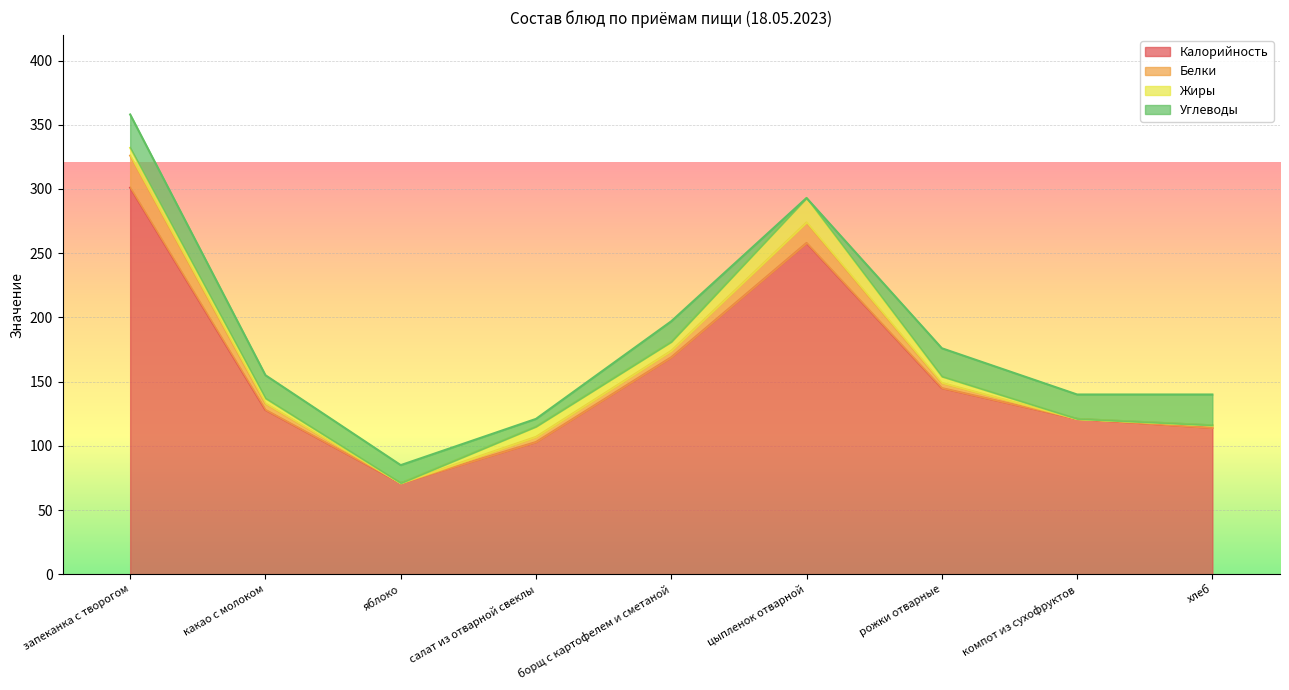

True or false: Жиры and Калорийность intersect in this chart.

False